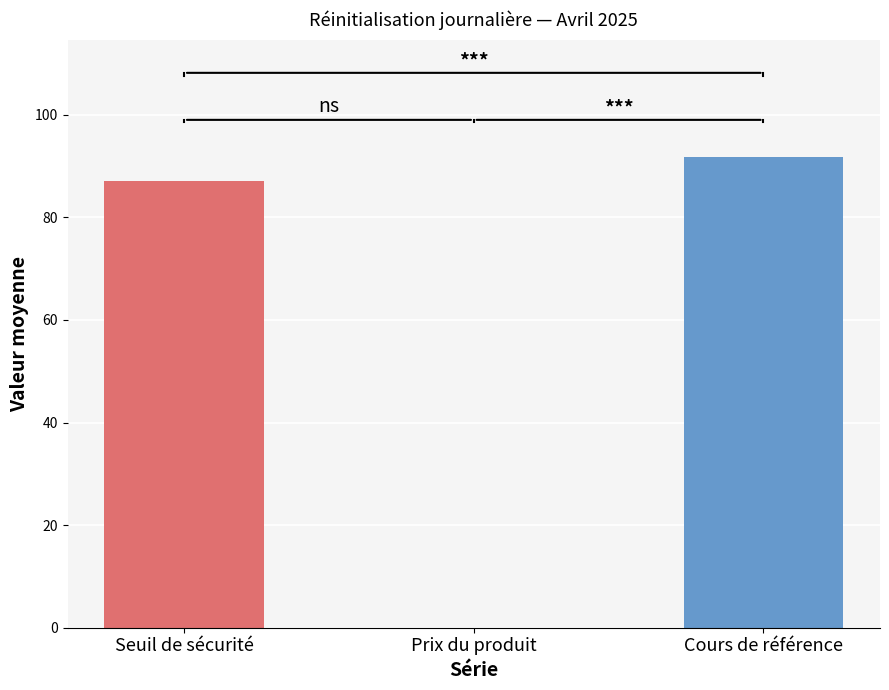

List the series in order of their peak value, highest first.

Cours de référence, Seuil de sécurité, Prix du produit